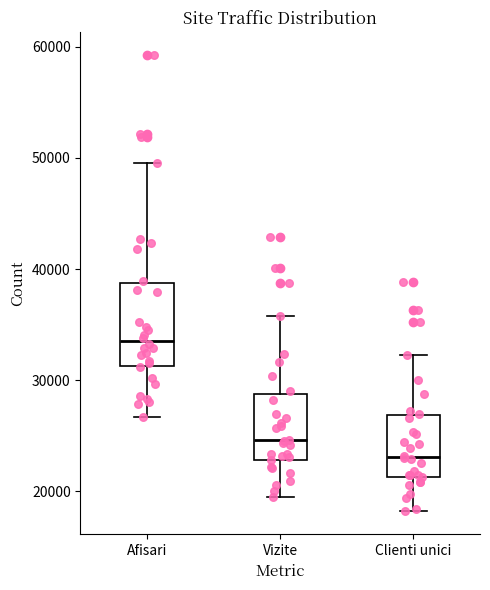

Reading left to right, transcribe this box plot: for each box, give where its median line is, the range the box spans, and where its two whiskers end, as read against the y-axis. The values are not printed on the chart, so give them approximately, as read against the axis.

Afisari: median 34000, box 31000 to 39000, whiskers 27000 to 50000
Vizite: median 25000, box 23000 to 29000, whiskers 19000 to 36000
Clienti unici: median 23000, box 21000 to 27000, whiskers 18000 to 32000